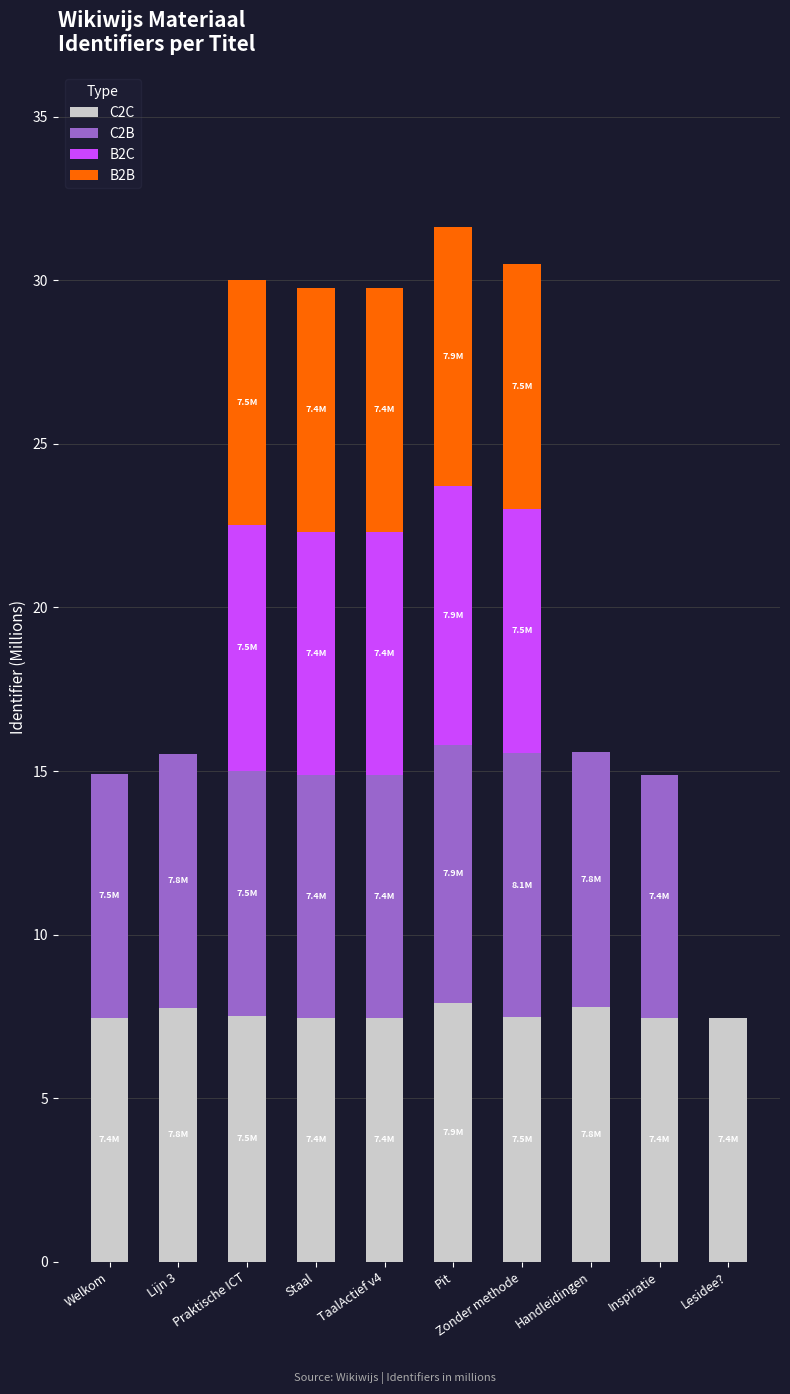

The C2C series shows 4.8 at Inspiratie. True or false?

False